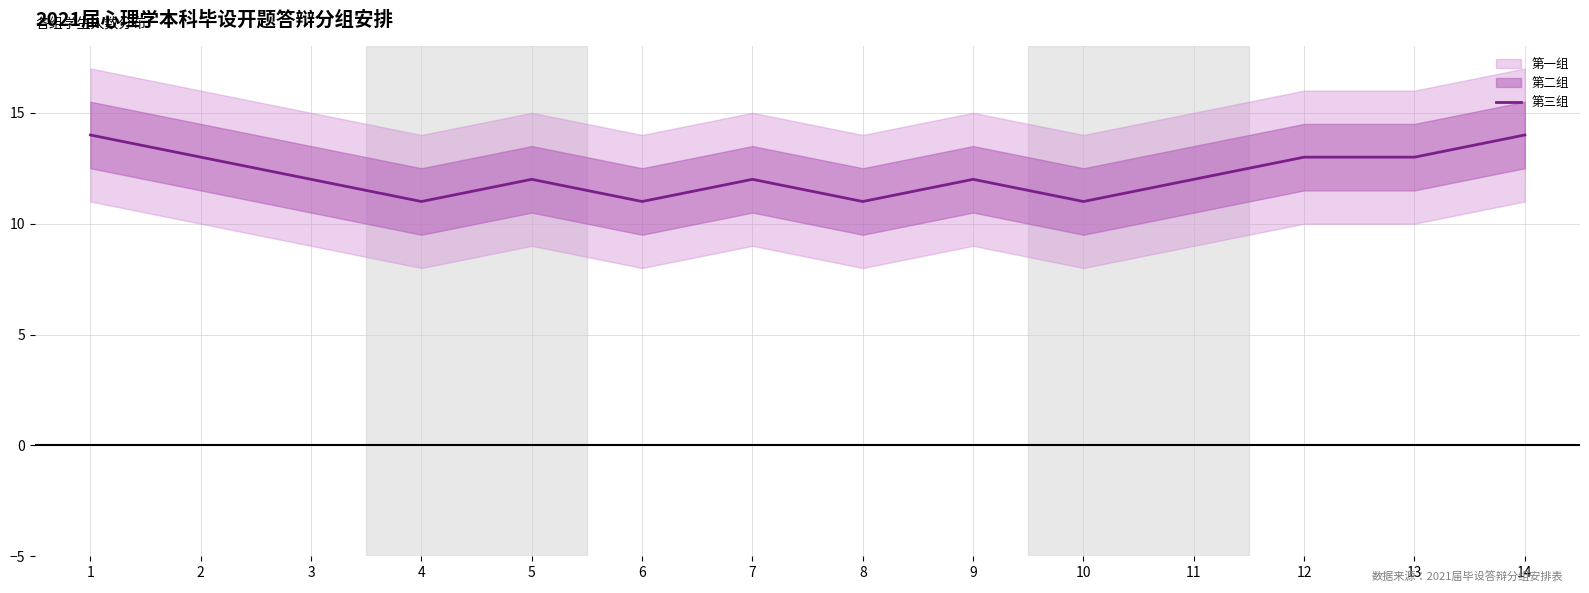

Where is the first local maximum?

5